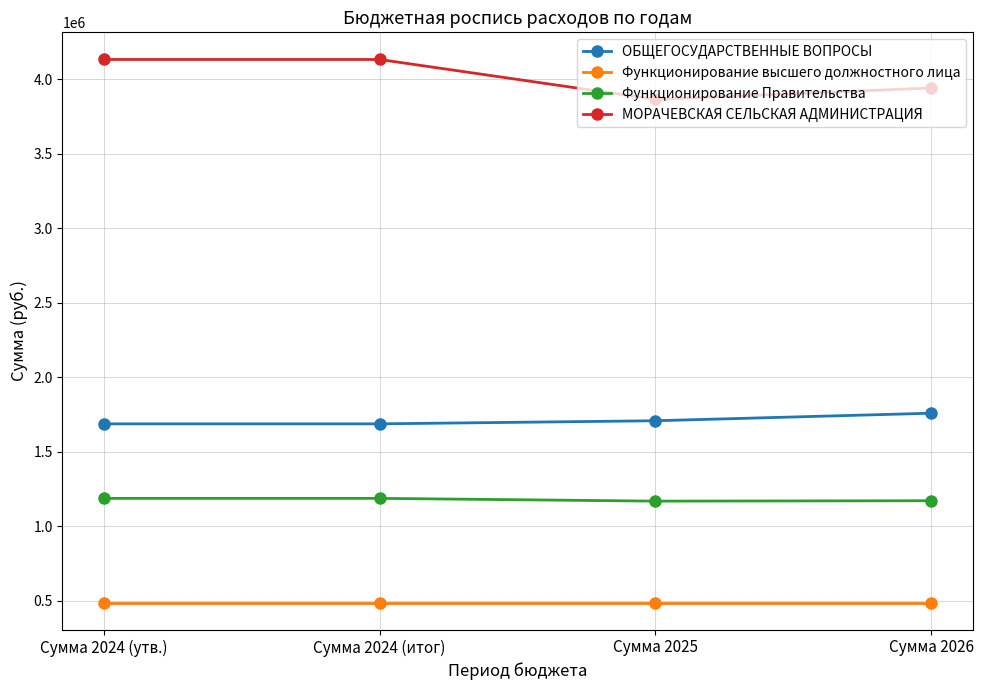

Rank the series by their maximum value, from lowest to highest.

Функционирование высшего должностного лица, Функционирование Правительства, ОБЩЕГОСУДАРСТВЕННЫЕ ВОПРОСЫ, МОРАЧЕВСКАЯ СЕЛЬСКАЯ АДМИНИСТРАЦИЯ